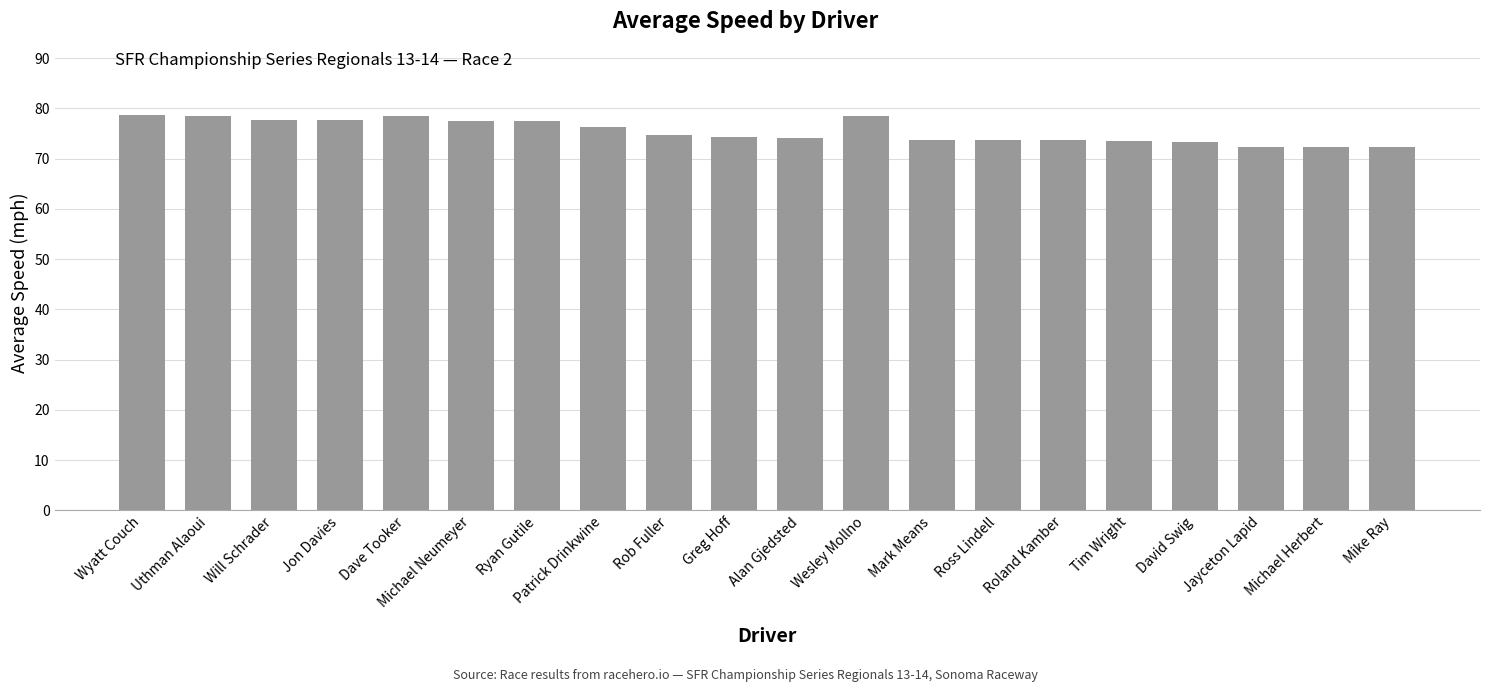

True or false: the data shows 108.0 at Michael Herbert.

False